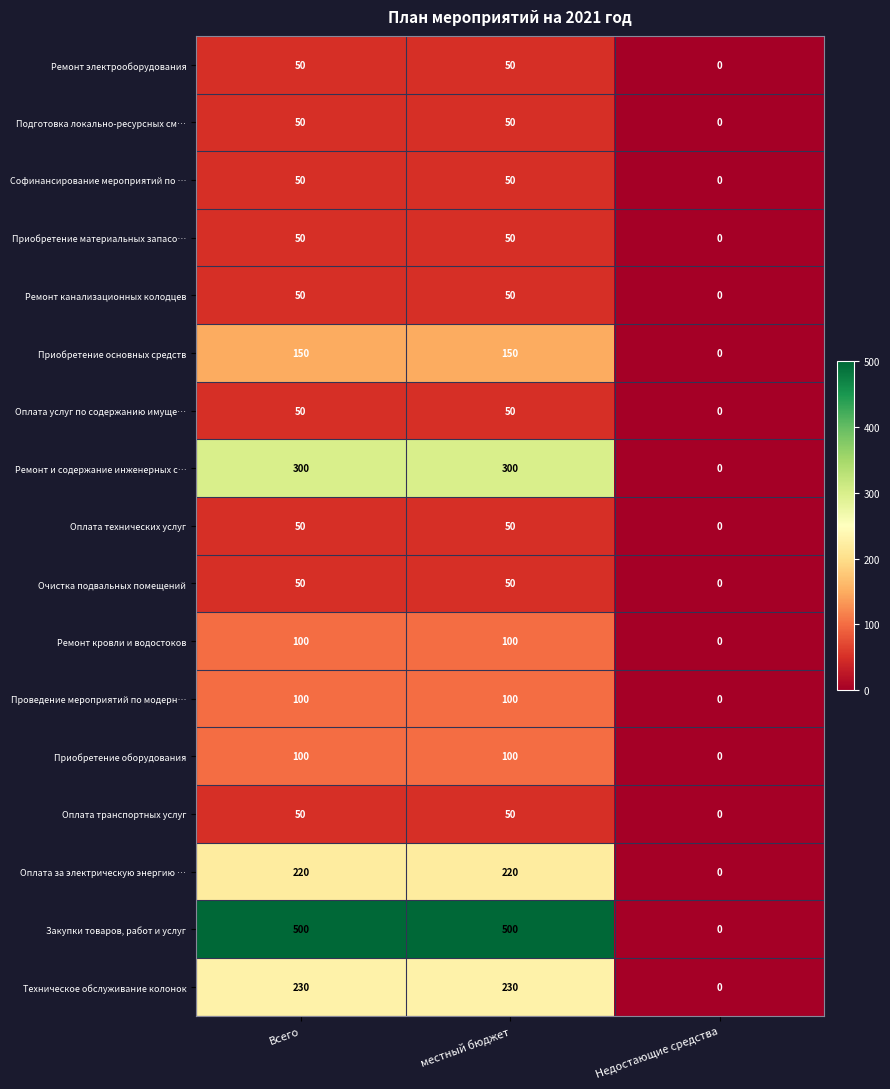

The Оплата за электрическую энергию … series shows 220 at местный бюджет. True or false?

True